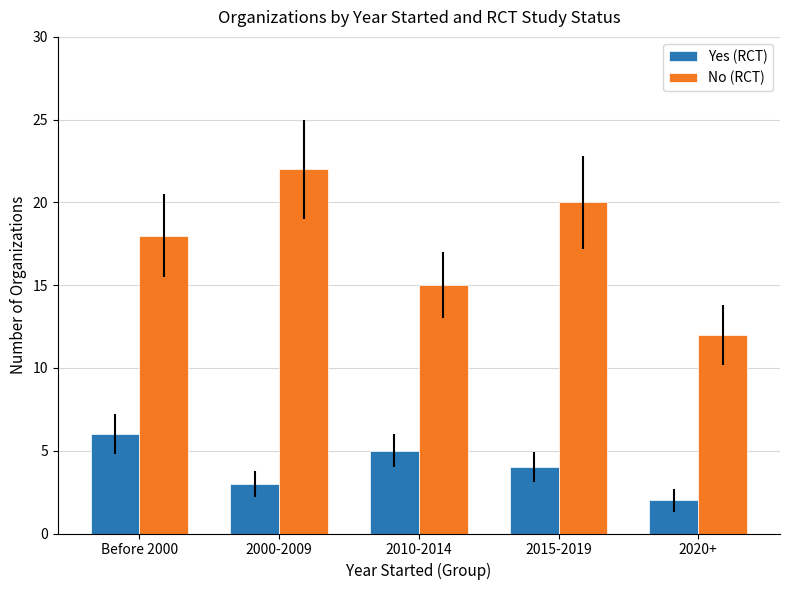

What is the lowest value of the No (RCT) series?

12